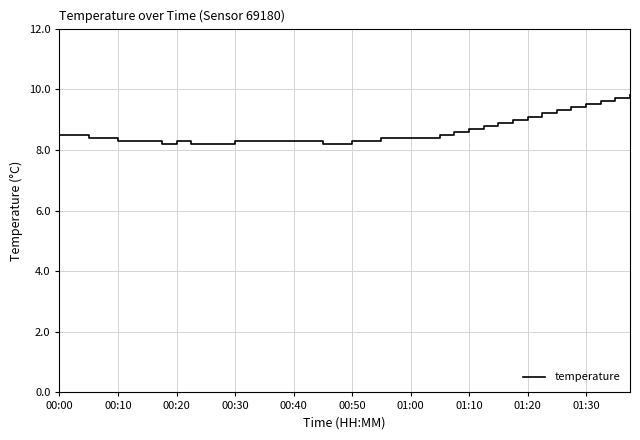

What is the minimum value shown in the chart?

8.2